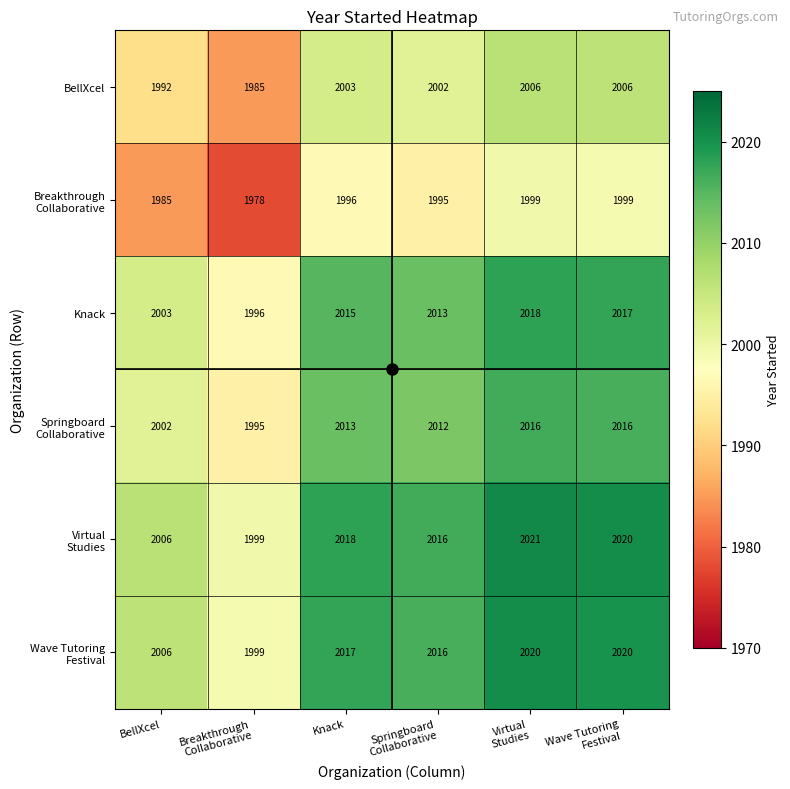

True or false: BellXcel has a value of 1992 at BellXcel.

True